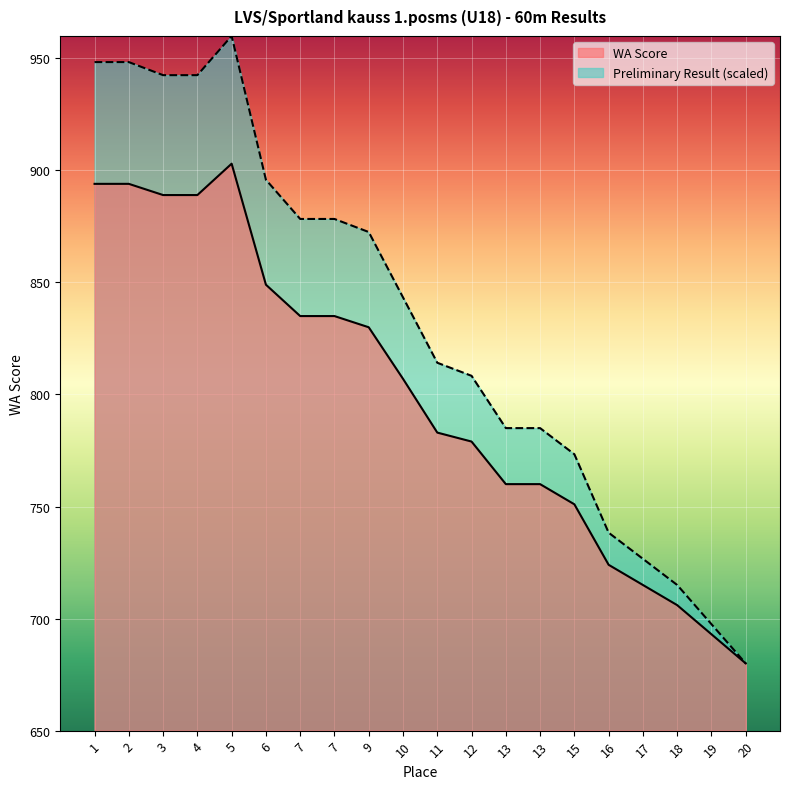

Read the Preliminary Result value at 19.

697.5